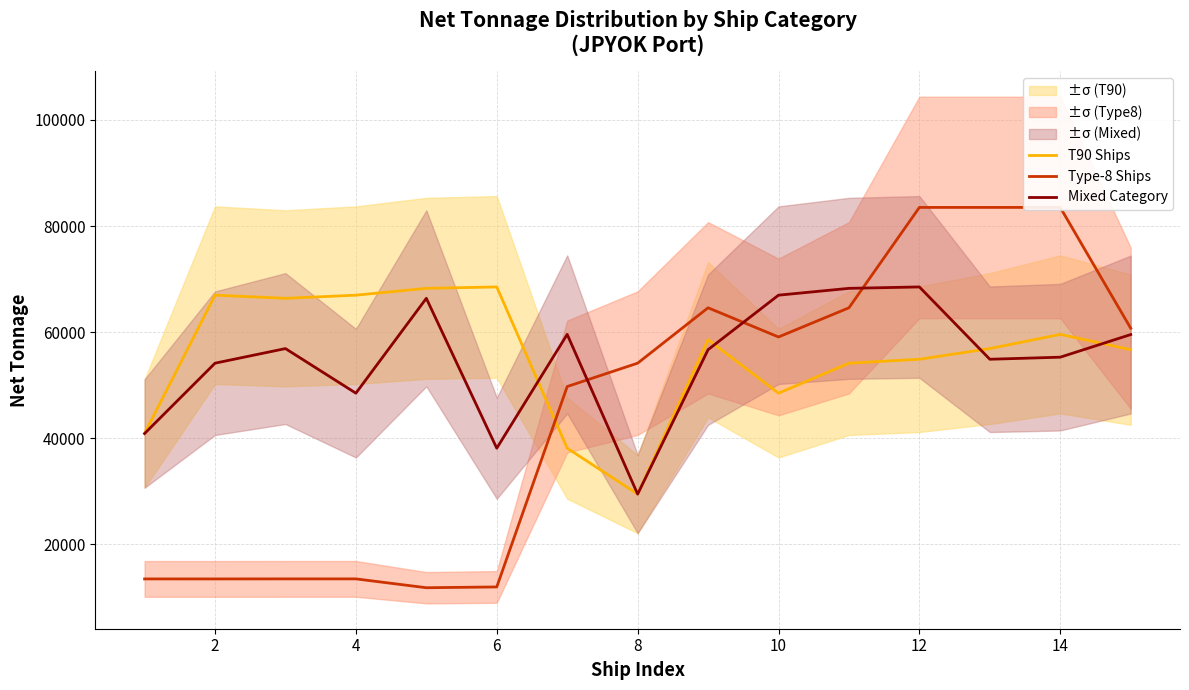

True or false: Mixed Category has more than 0 interior local peaks.

True